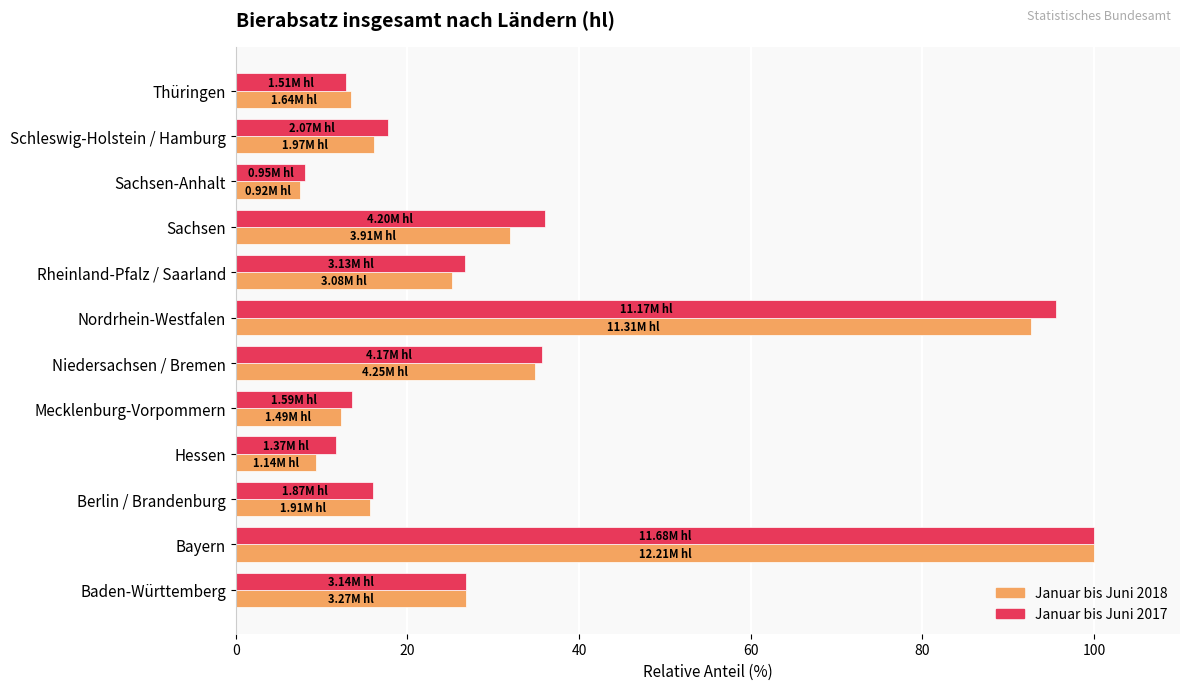

Is the value of Januar bis Juni 2017 at Hessen greater than the value of Januar bis Juni 2018 at Nordrhein-Westfalen?

No